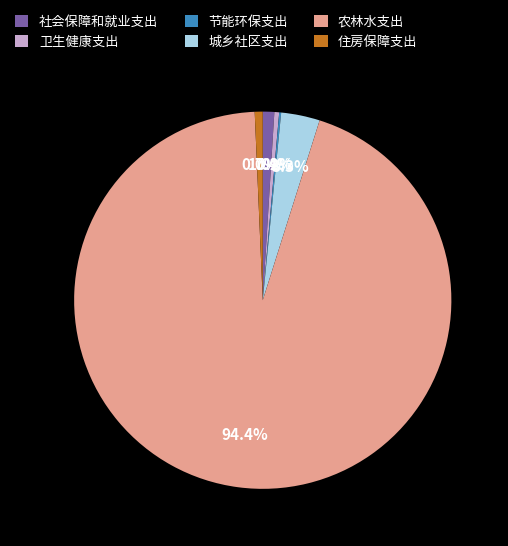

What percentage is the 农林水支出 slice, to the nearest percent?

94%